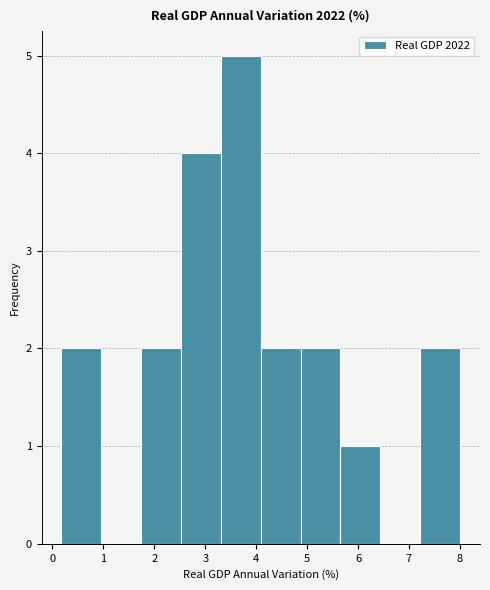

Reading left to right, transcribe this chart: for each bar, give the range it covers on the x-axis and its height. Neither the bar edges nor the heights are printed on the chart, so give them approximately, as read against the axes.

0.2 to 1.0: 2
1.0 to 1.7: 0
1.7 to 2.5: 2
2.5 to 3.3: 4
3.3 to 4.1: 5
4.1 to 4.9: 2
4.9 to 5.7: 2
5.7 to 6.4: 1
6.4 to 7.2: 0
7.2 to 8.0: 2